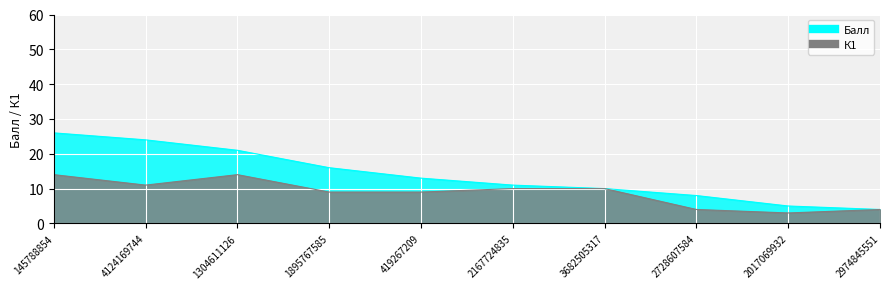

How many values in the Балл series are below 13?

5